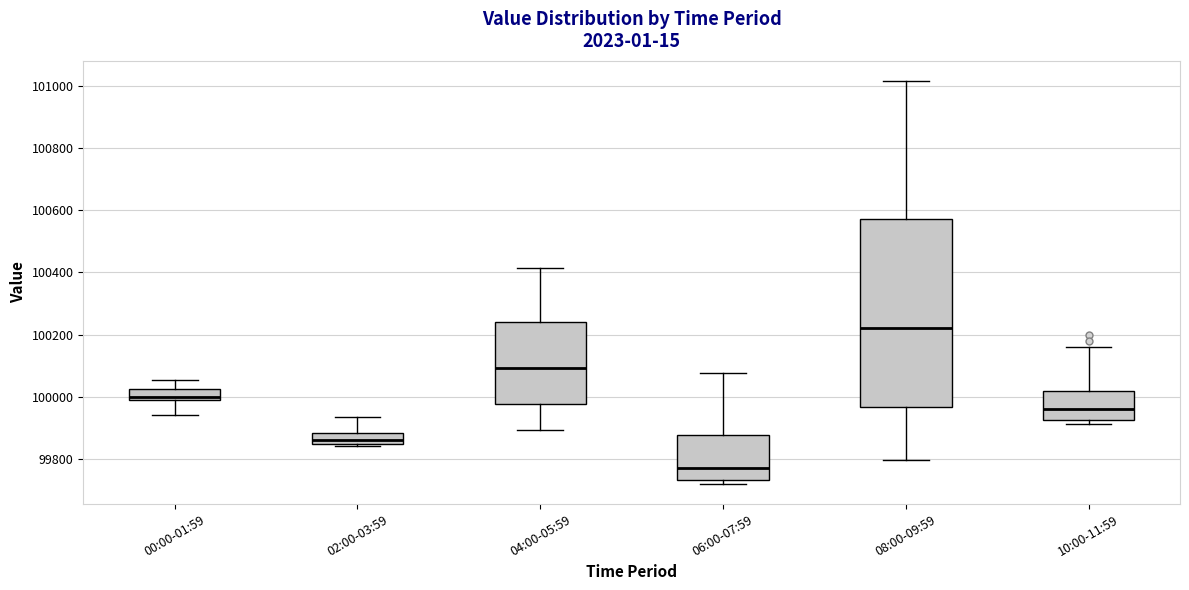

Where does the upper whisker of the box for 06:00-07:59 end on the y-axis? The values are not printed on the chart, so give them approximately, as read against the axis.

100080